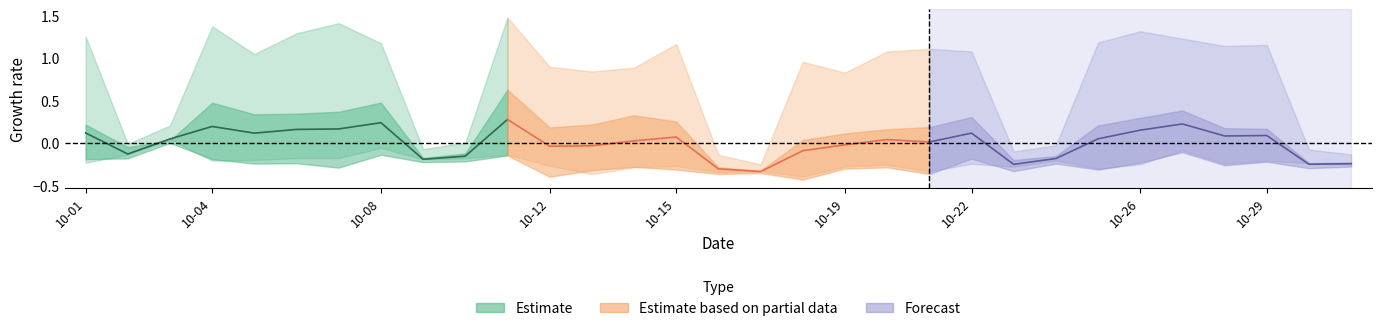

What is the sum of all Estimate values?

0.9